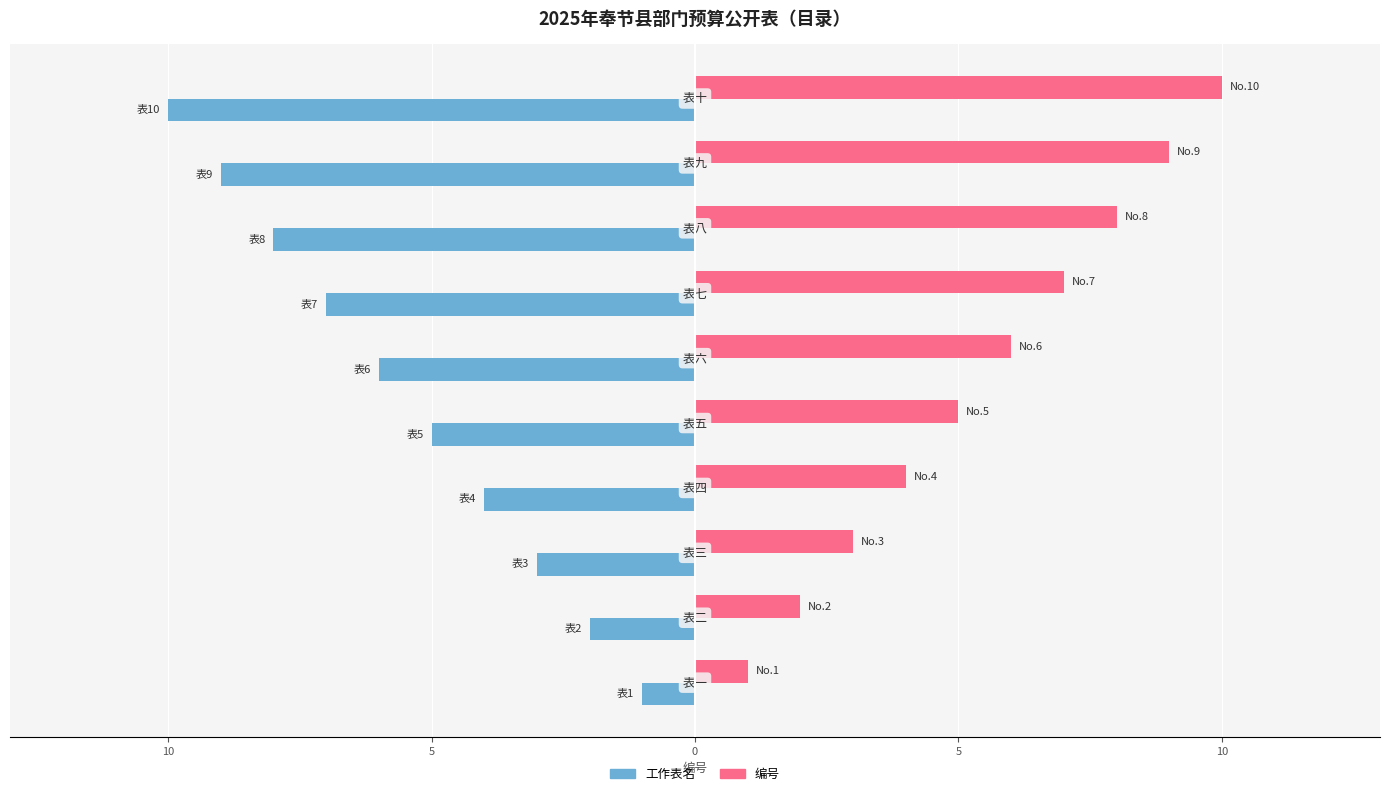

What are all the series names shown in the legend?

工作表名, 编号